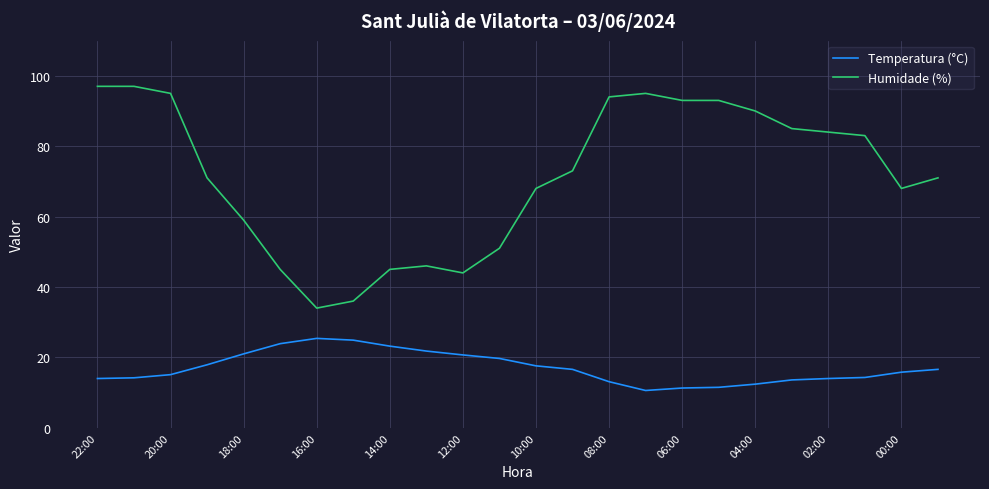

True or false: Temperatura (°C) and Humidade (%) intersect in this chart.

False